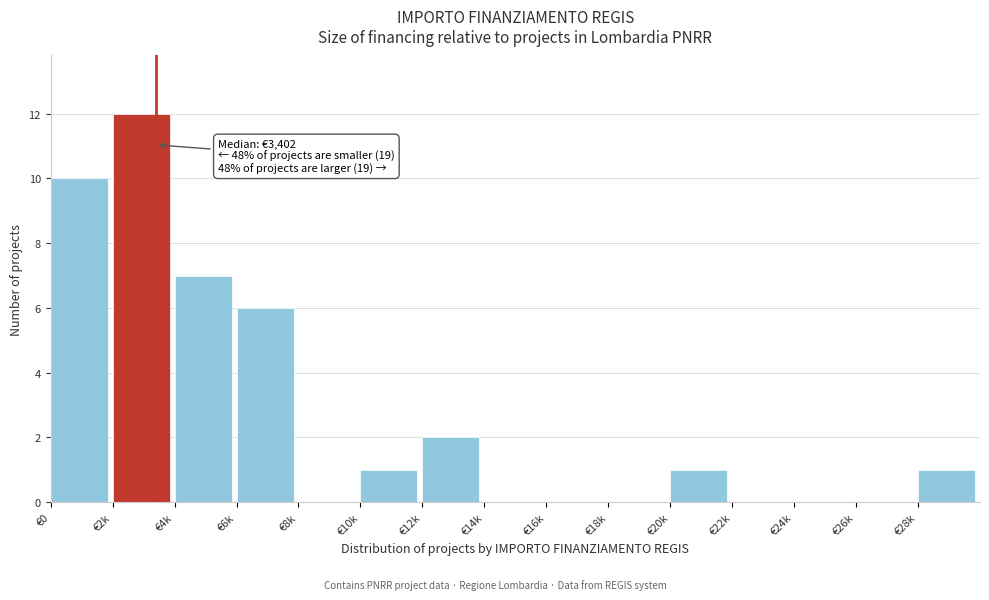

Reading right to left, transcribe all the data shown in this chart.

€28k=1	€26k=0	€24k=0	€22k=0	€20k=1	€18k=0	€16k=0	€14k=0	€12k=2	€10k=1	€8k=0	€6k=6	€4k=7	€2k=12	€0=10